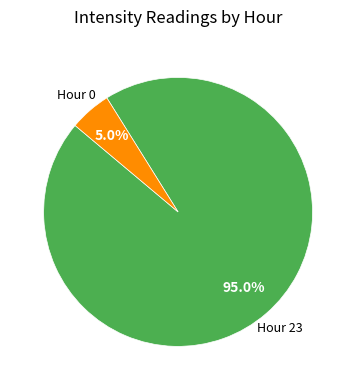

Is there a majority slice in this chart?

Yes